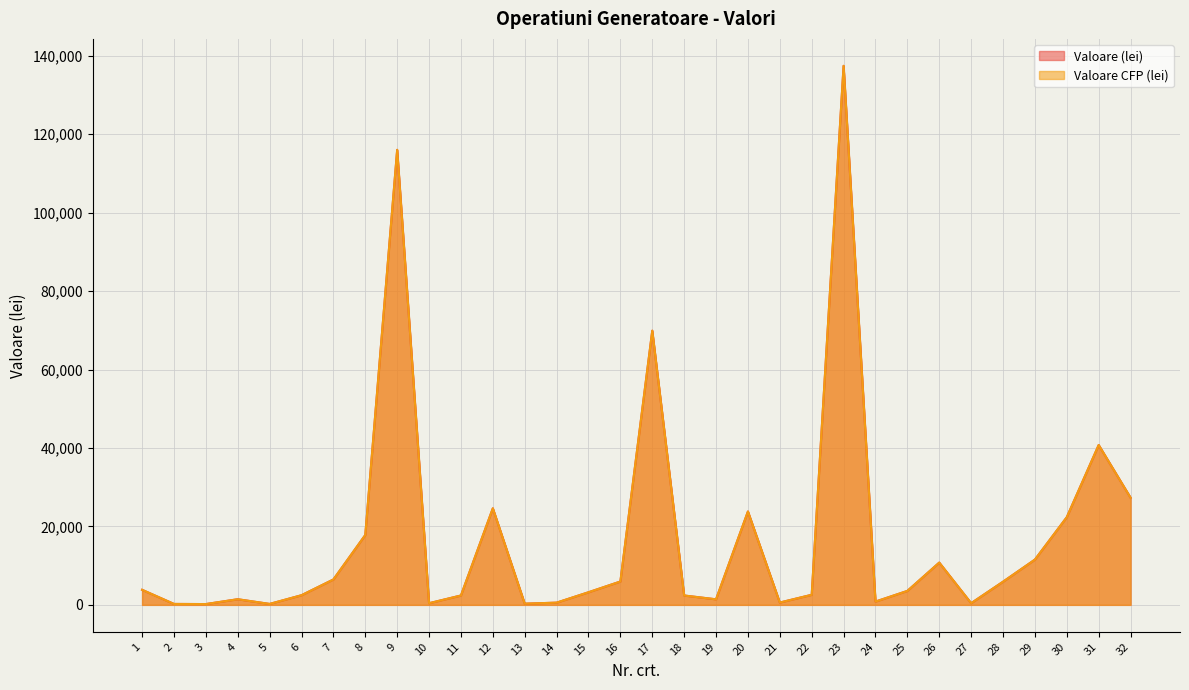

Which has a higher value, 19 or 7?

7